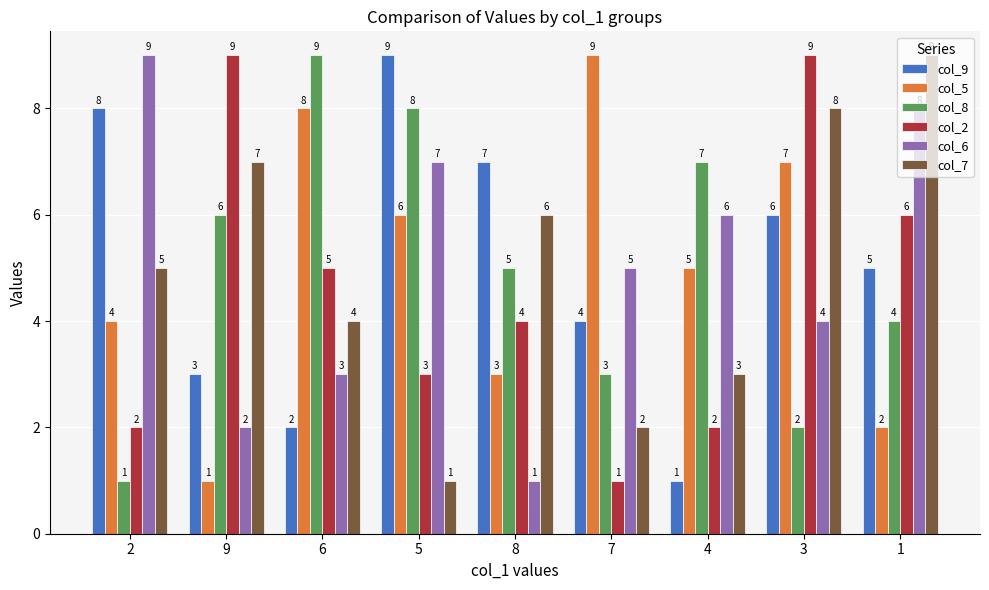

How many bars are there in each group?

6